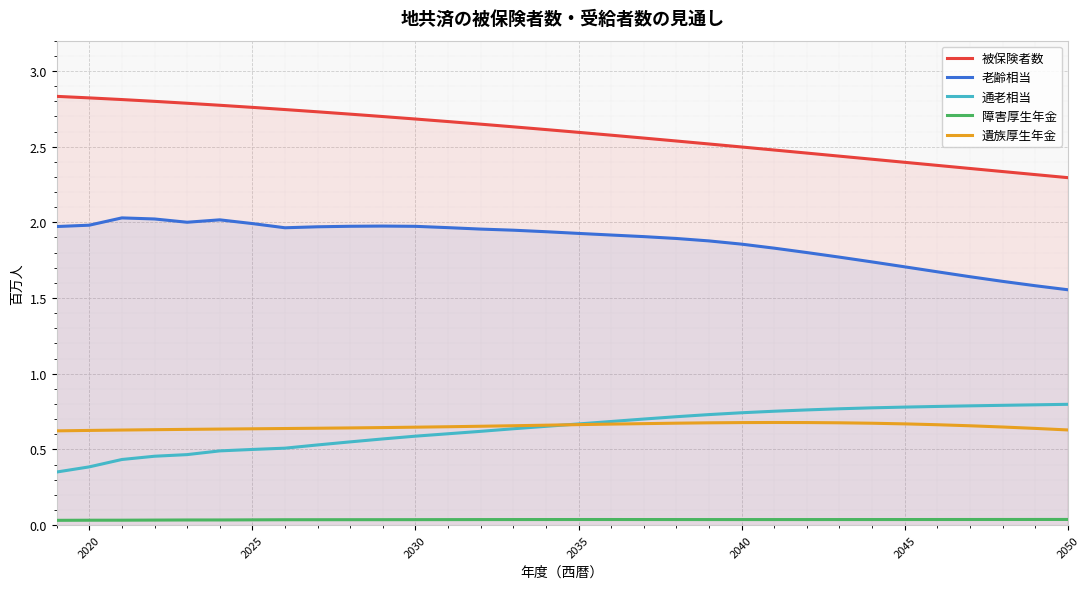

Rank the series by their maximum value, from lowest to highest.

障害厚生年金, 遺族厚生年金, 通老相当, 老齢相当, 被保険者数